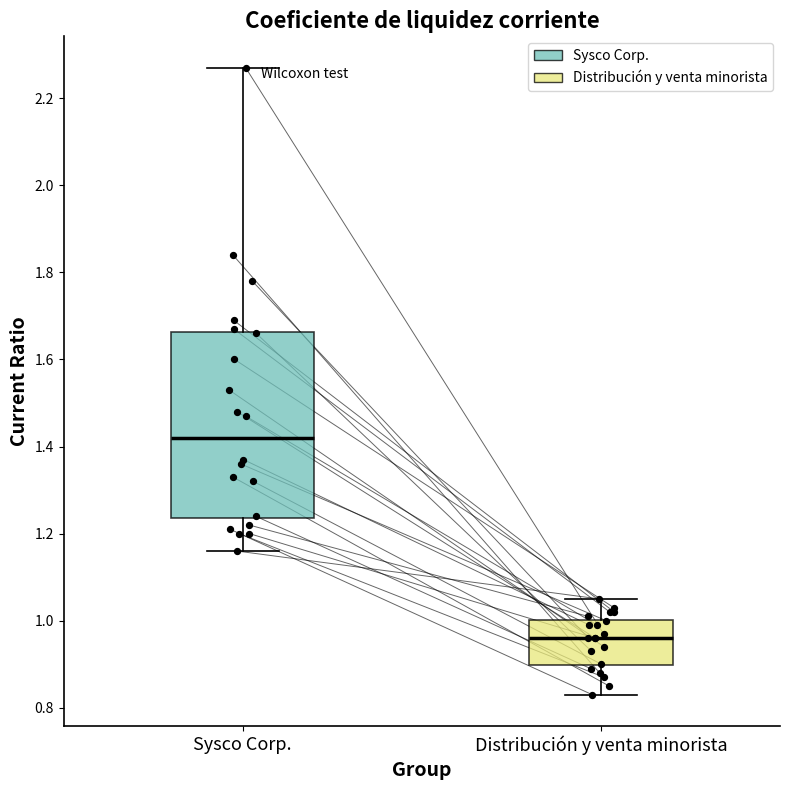

Where does the median line of the box for Distribución y venta minorista sit on the y-axis? The values are not printed on the chart, so give them approximately, as read against the axis.

0.96